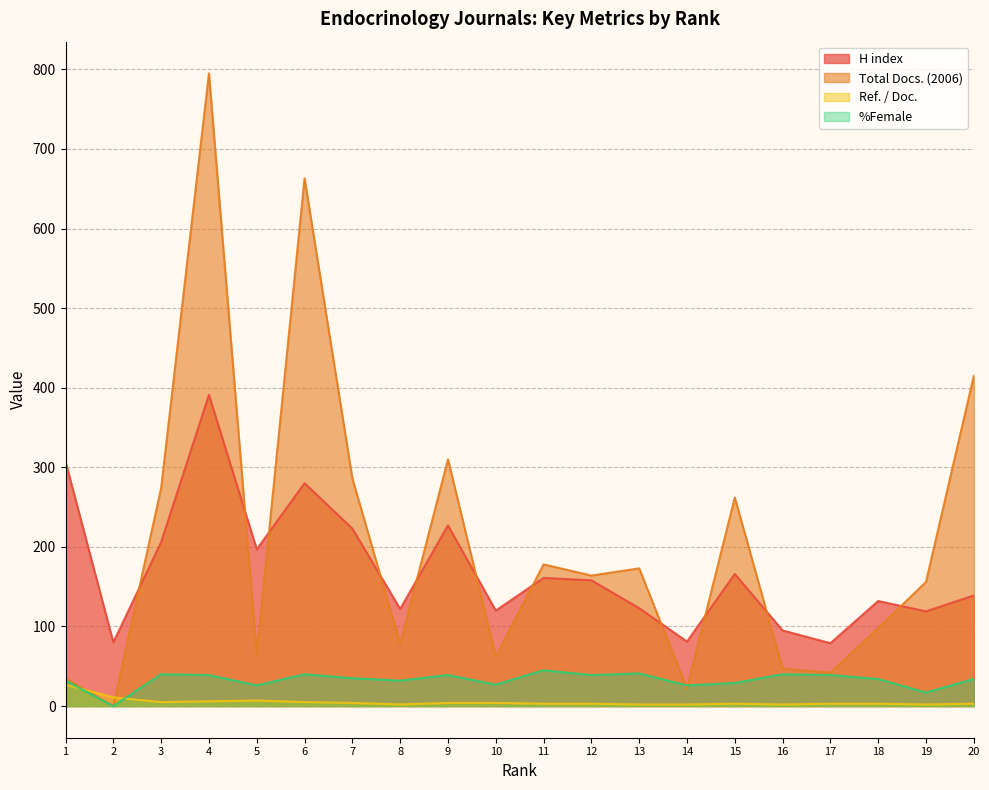

Where does the Total Docs. (2006) series first go above 164?

3